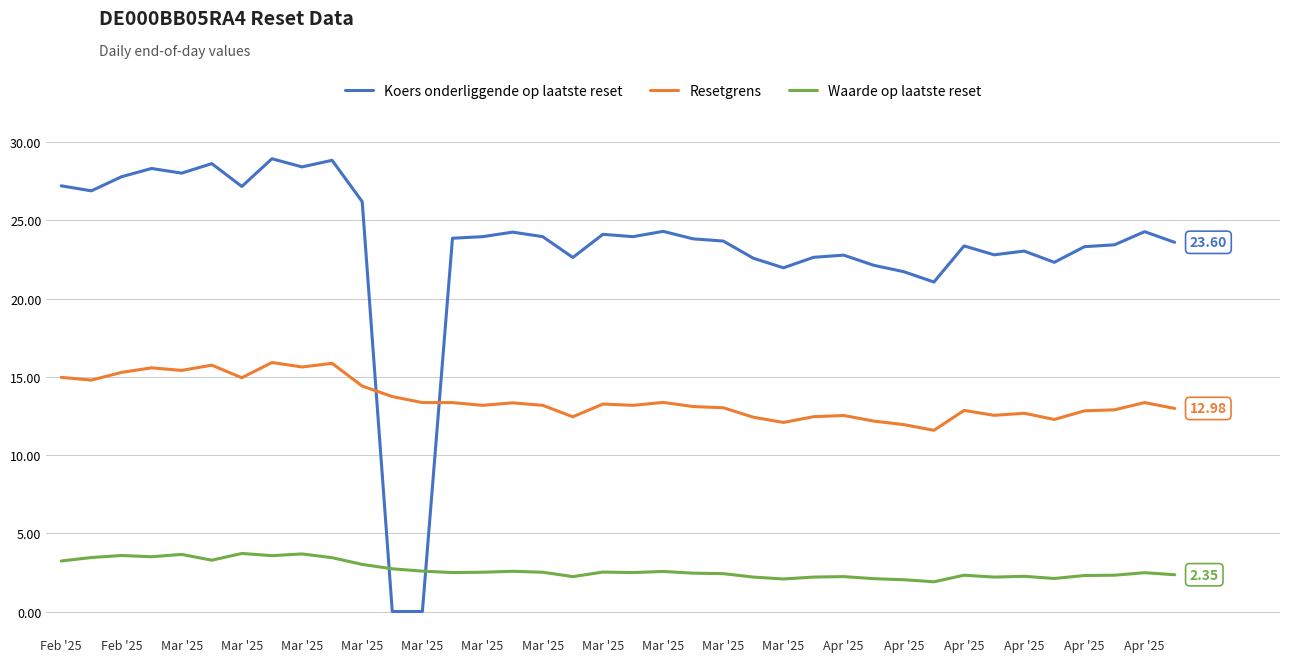

What is the maximum value shown in the chart?

28.9